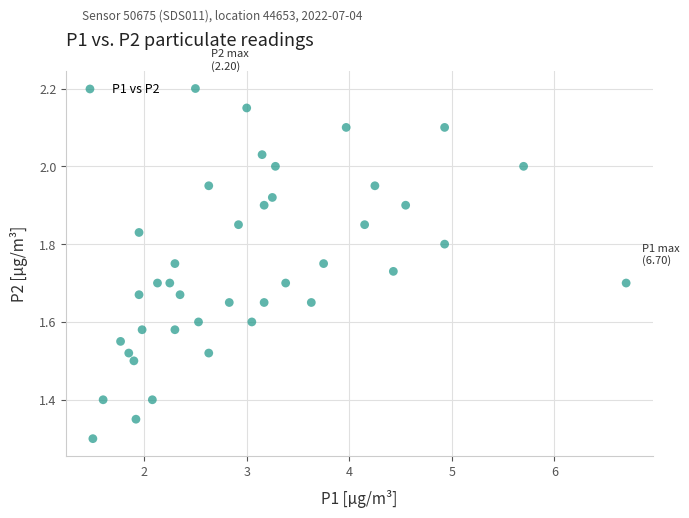

What is the range of Y values (max minus min)?

0.9